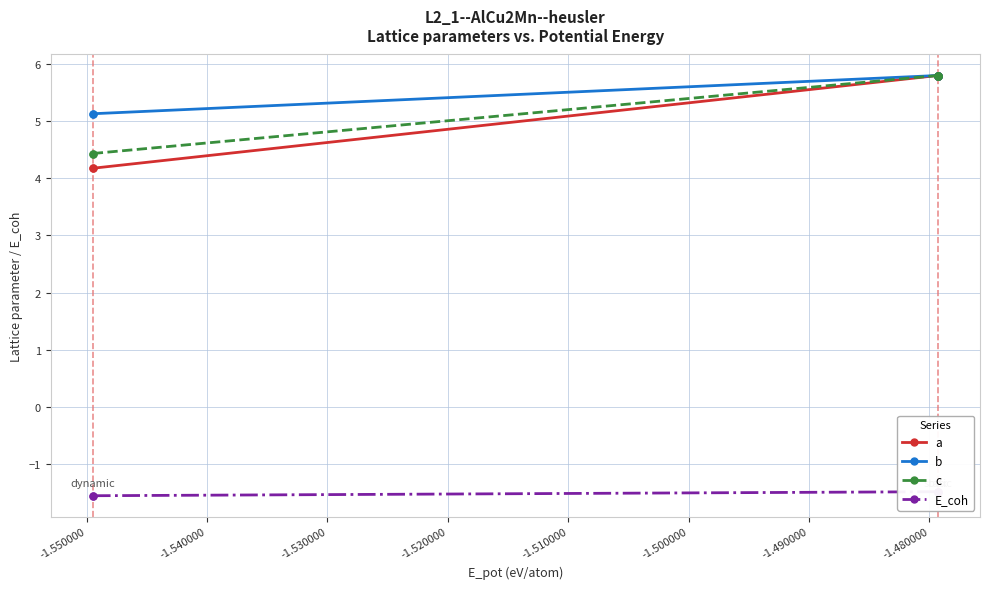

What is the sum of the E_coh values at -1.510000 and -1.520000?

-3.0